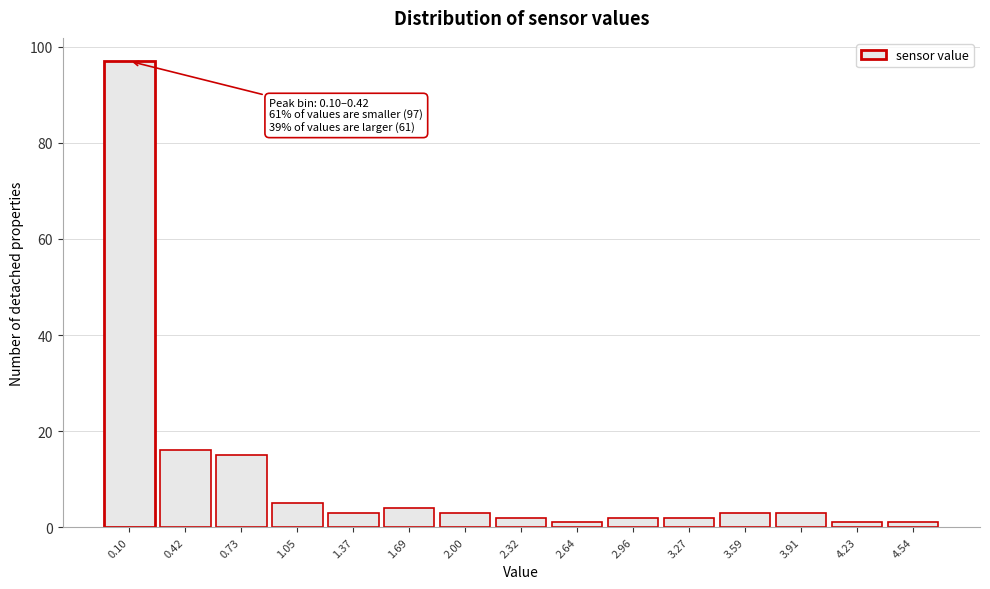

Reading left to right, extract all data points from this chart.

0.10=97	0.42=16	0.73=15	1.05=5	1.37=3	1.69=4	2.00=3	2.32=2	2.64=1	2.96=2	3.27=2	3.59=3	3.91=3	4.23=1	4.54=1